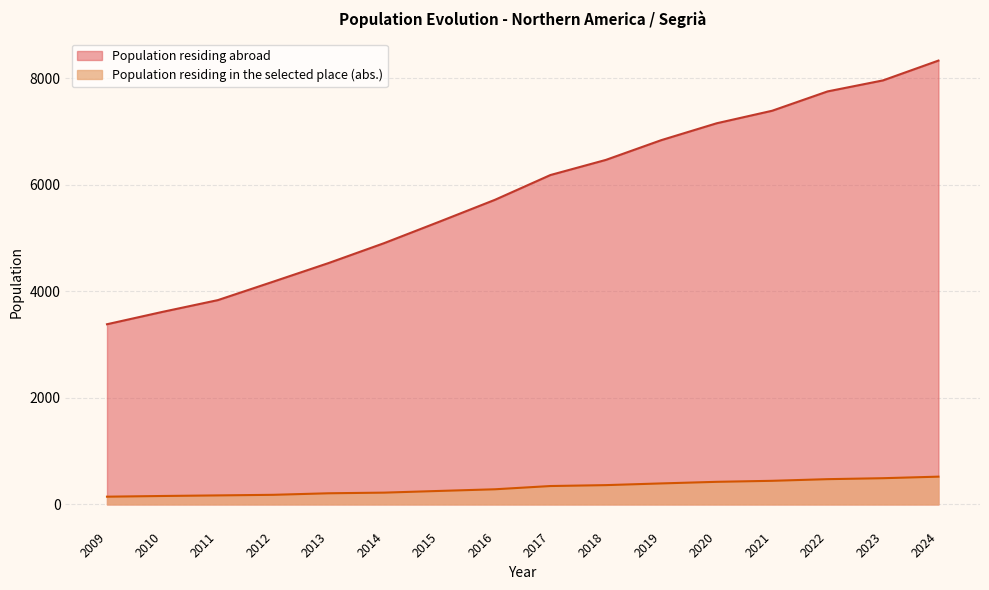

Which series has the largest range (max minus min)?

Population residing abroad